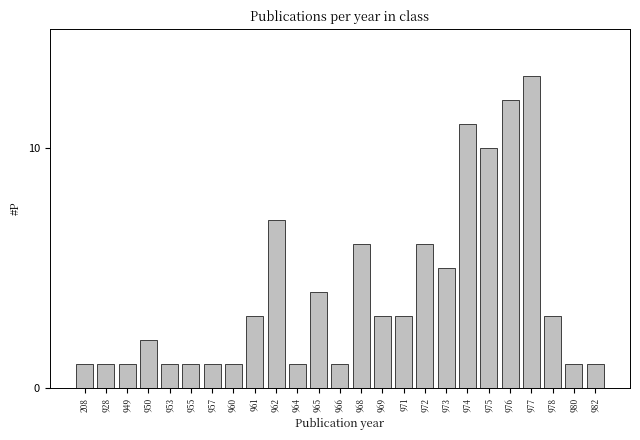

Reading left to right, list all the values displayed in this chart.

208=1	928=1	949=1	950=2	953=1	955=1	957=1	960=1	961=3	962=7	964=1	965=4	966=1	968=6	969=3	971=3	972=6	973=5	974=11	975=10	976=12	977=13	978=3	980=1	982=1